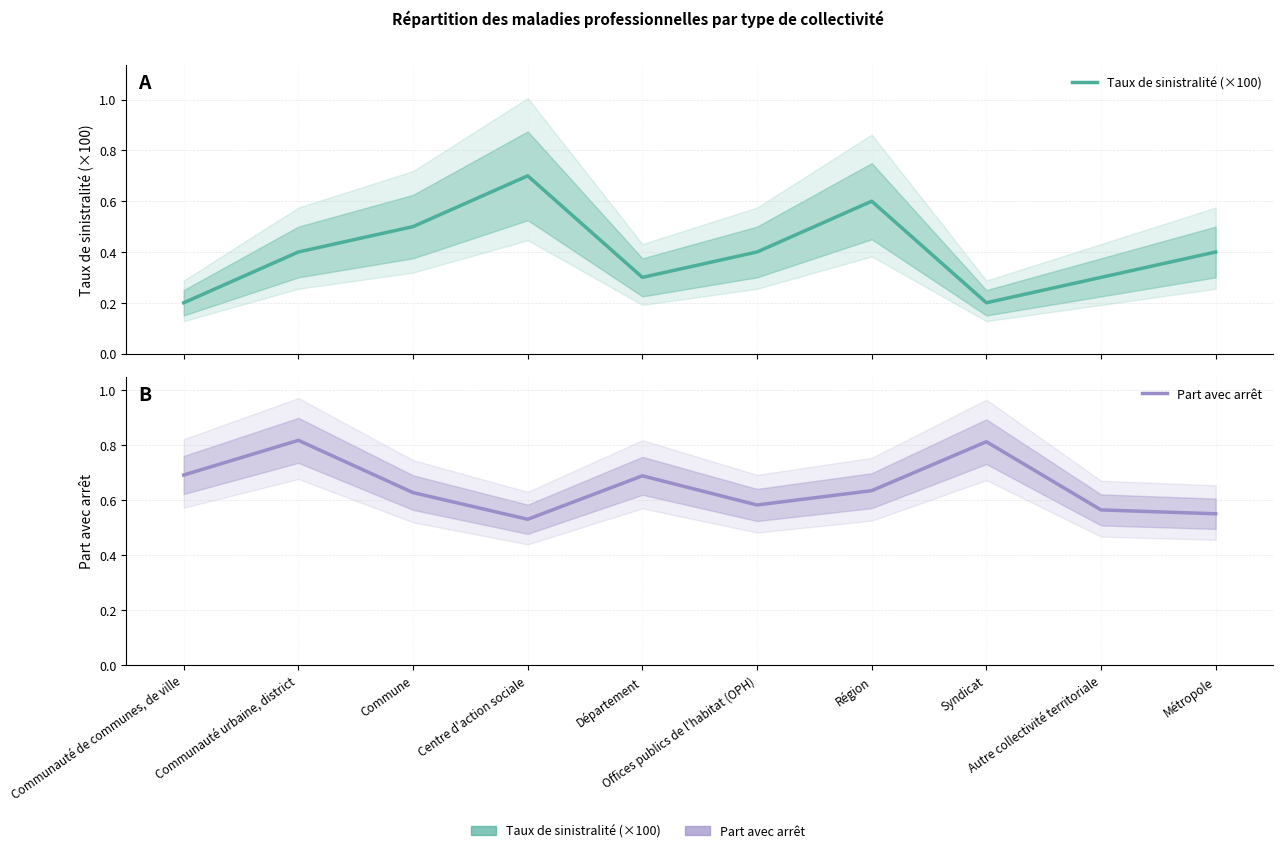

What is the difference between the Part avec arrêt values at Commune and Métropole?

0.1